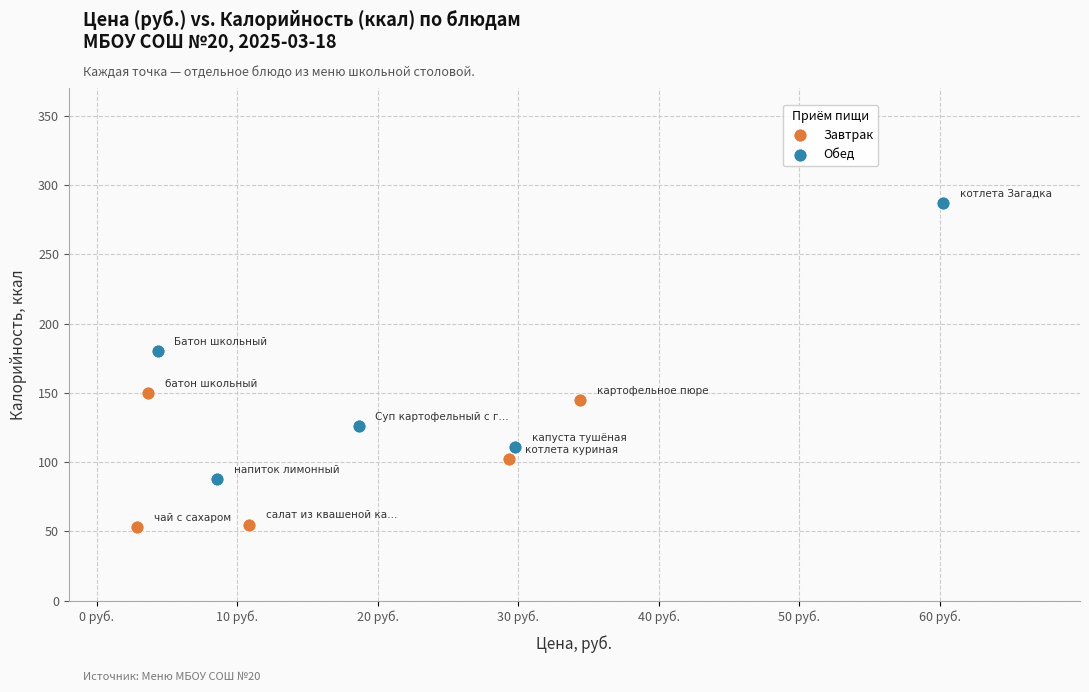

Which series contains the lowest Y value?

Завтрак